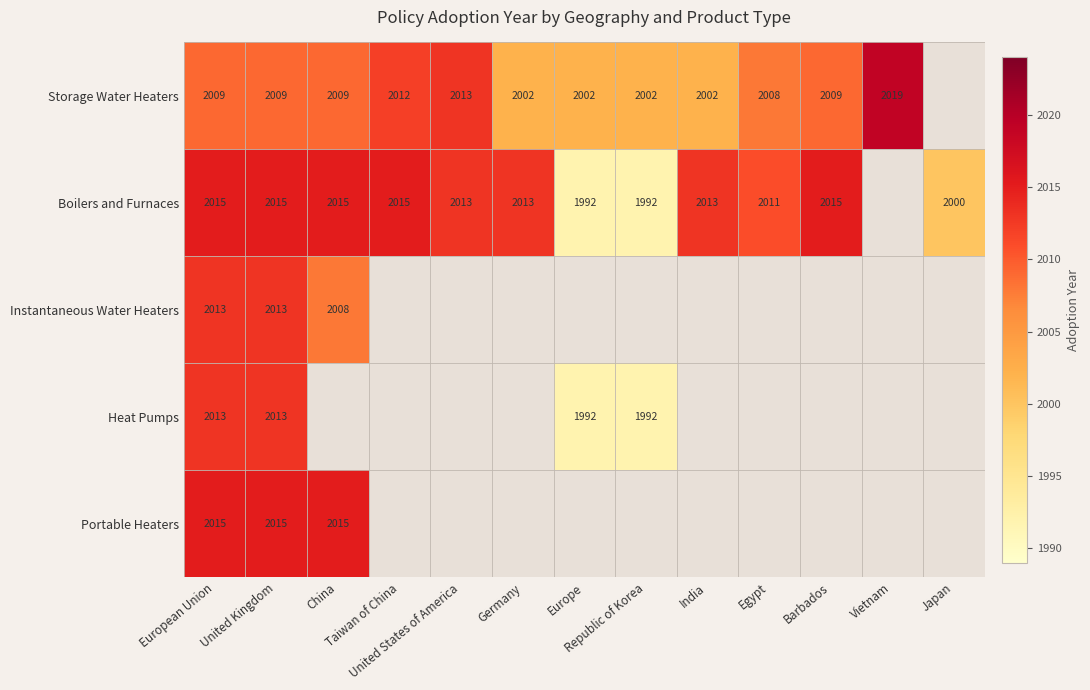

Which category has the lowest value in the Heat Pumps series?

Europe